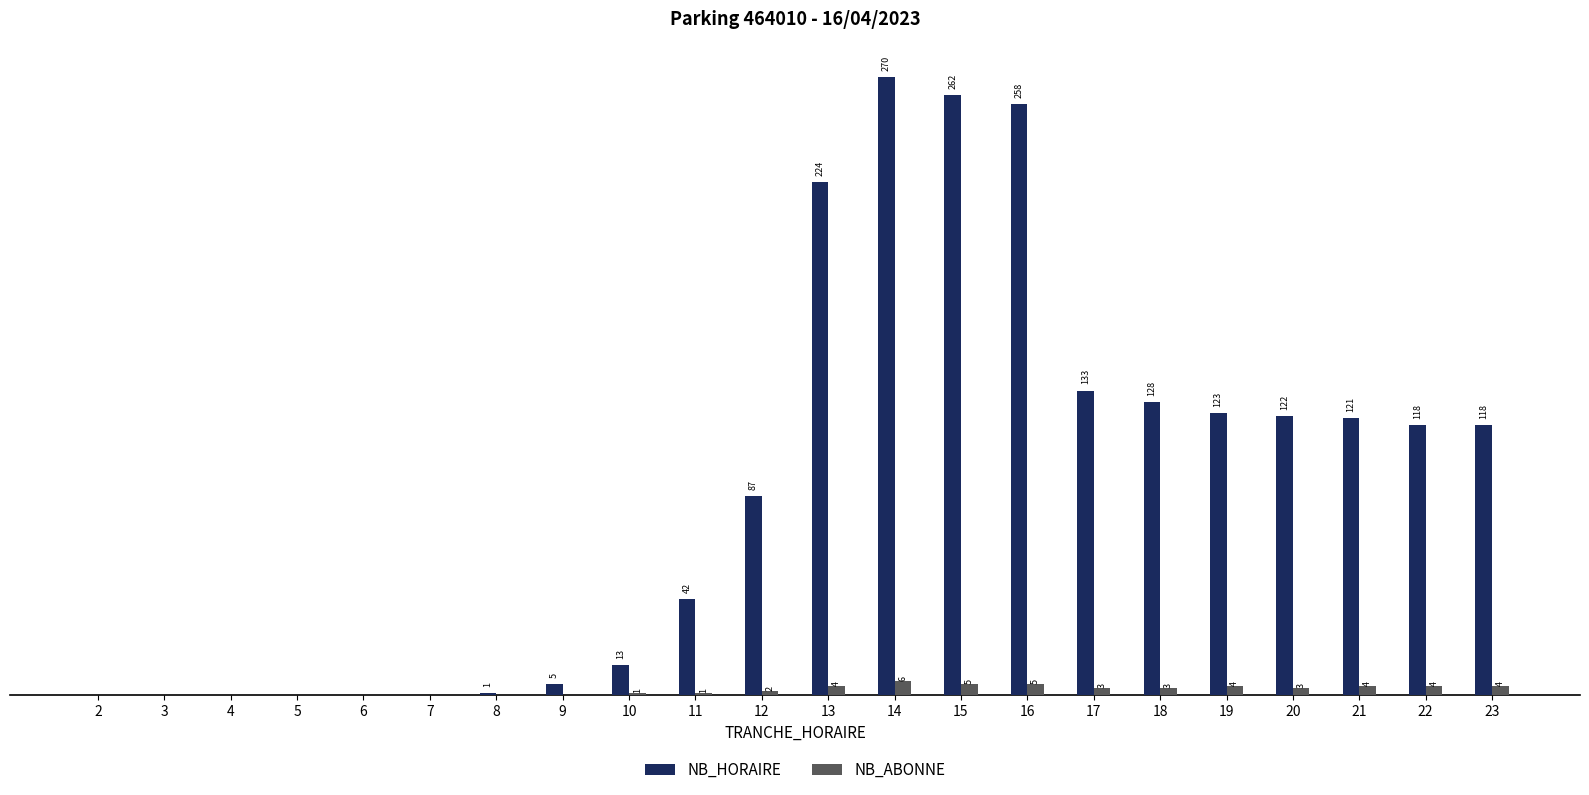

What are all the series names shown in the legend?

NB_HORAIRE, NB_ABONNE